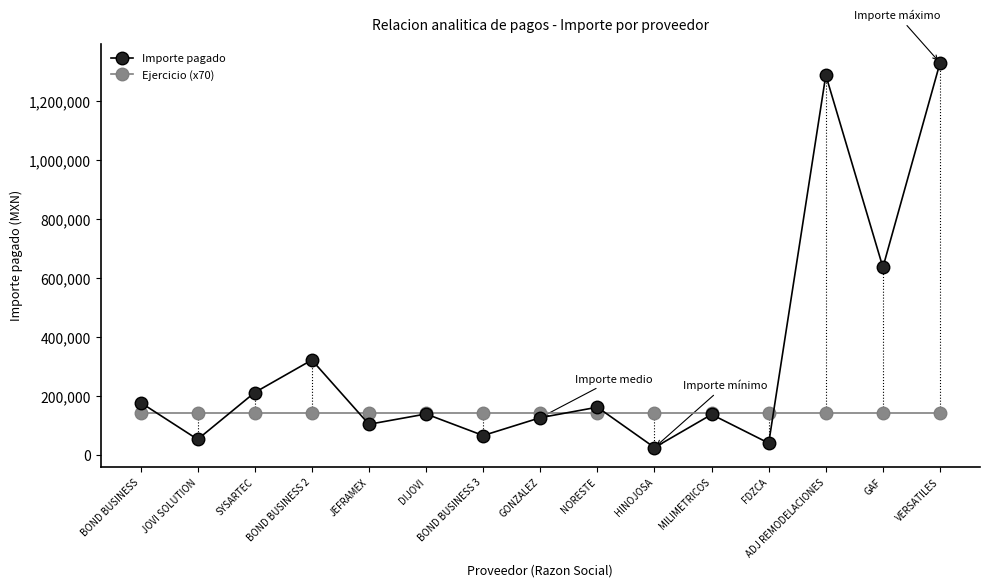

What is the sum of the Ejercicio (x70) values at ADJ REMODELACIONES and NORESTE?

282940.0